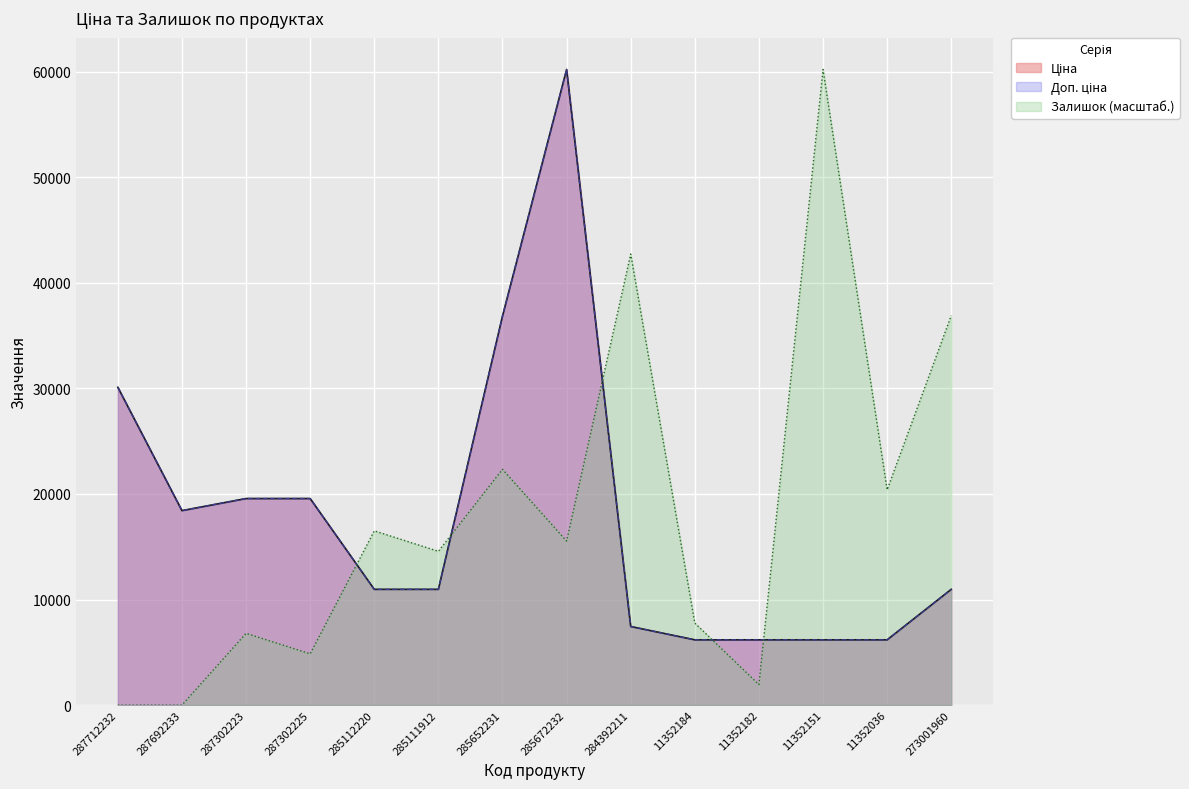

True or false: Доп. ціна has a value of 10712.5 at 11352151.

False